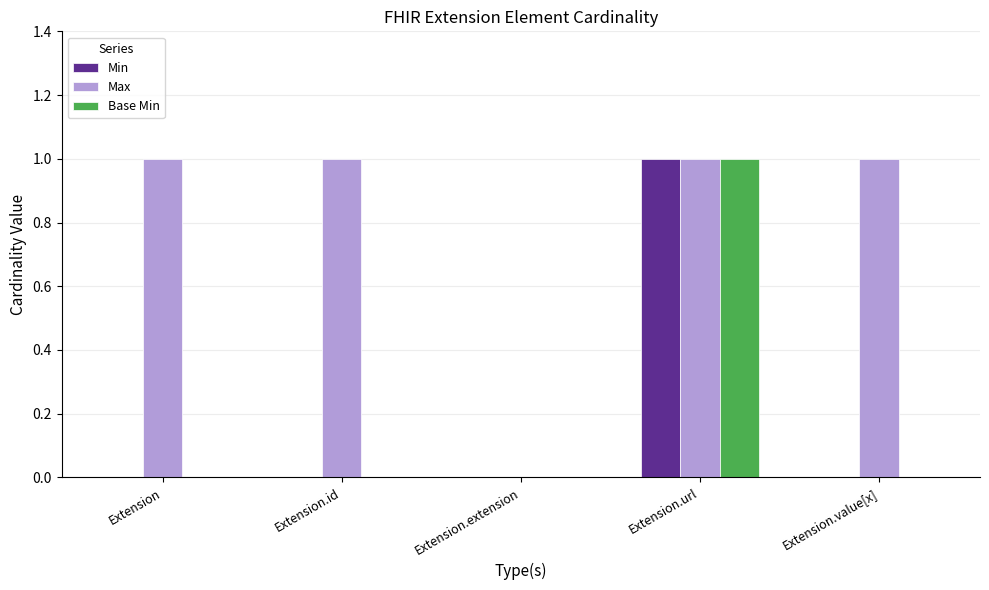

Is it true that Max equals 1 at Extension.url?

True